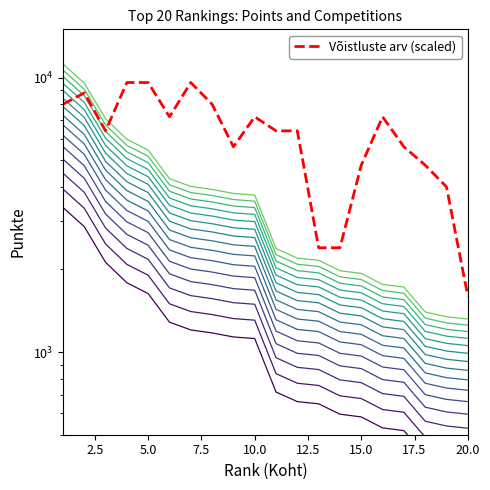

Reading left to right, what are all the values shown in this chart?

Punkte: 1=3366.0	2=2866.5	3=2124.0	4=1789.5	5=1633.5	6=1285.5	7=1204.5	8=1174.5	9=1135.5	10=1120.5	11=715.5	12=660.0	13=648.0	14=594.0	15=580.5	16=529.5	17=517.5	18=420.0	19=403.5	20=396.0
Võistluste arv: 1=8000.0	2=8800.0	3=6400.0	4=9600.0	5=9600.0	6=7200.0	7=9600.0	8=8000.0	9=5600.0	10=7200.0	11=6400.0	12=6400.0	13=2400.0	14=2400.0	15=4800.0	16=7200.0	17=5600.0	18=4800.0	19=4000.0	20=1600.0